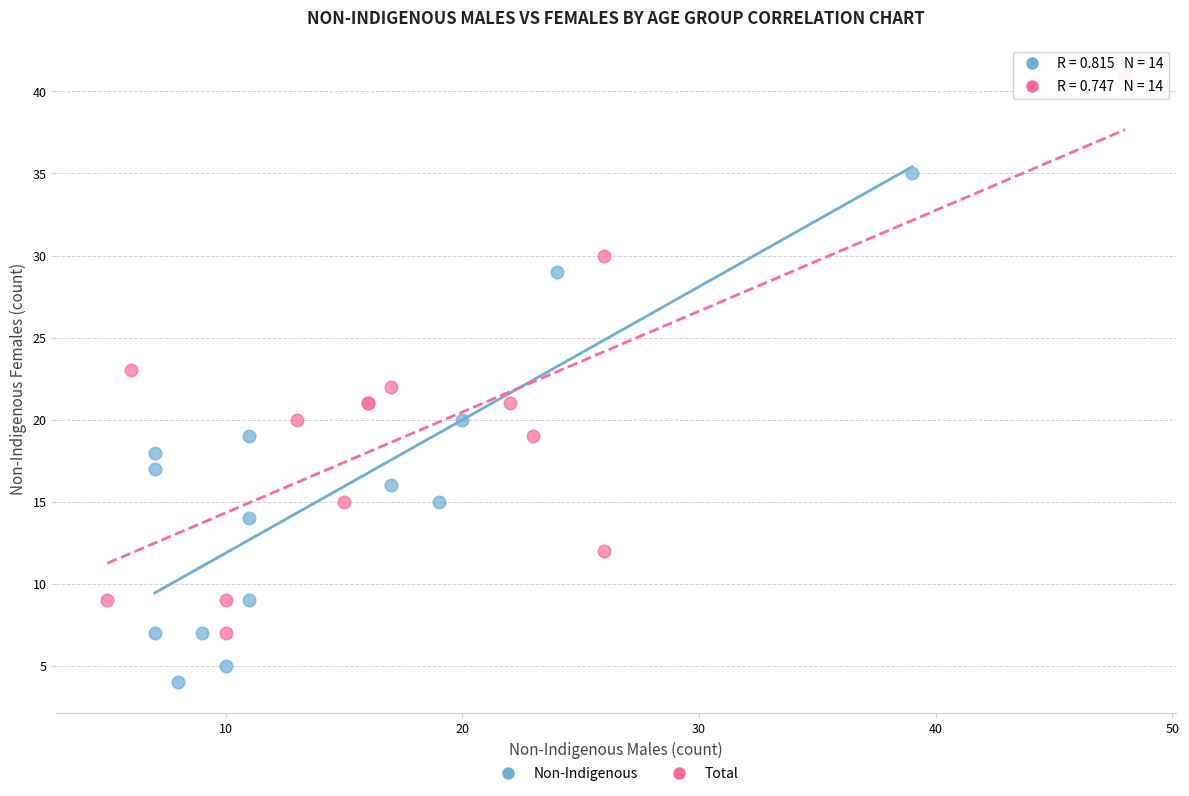

Which series reaches the maximum Y coordinate?

Total